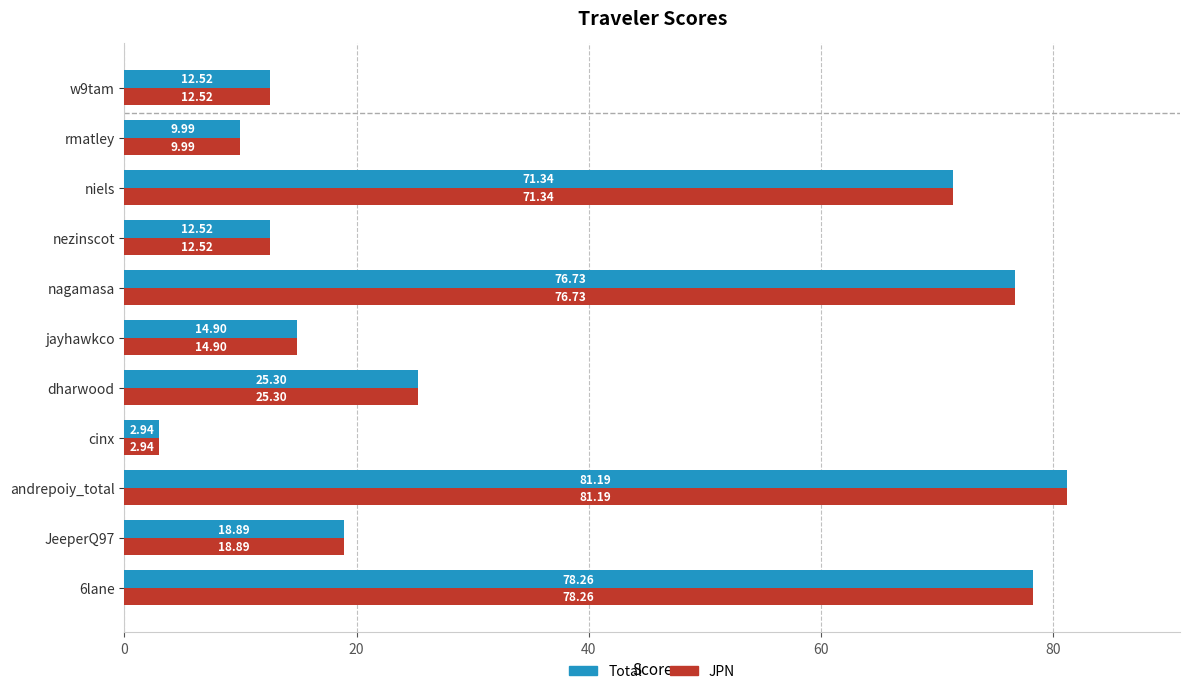

At which category is the sum across all series the highest?

andrepoiy_total